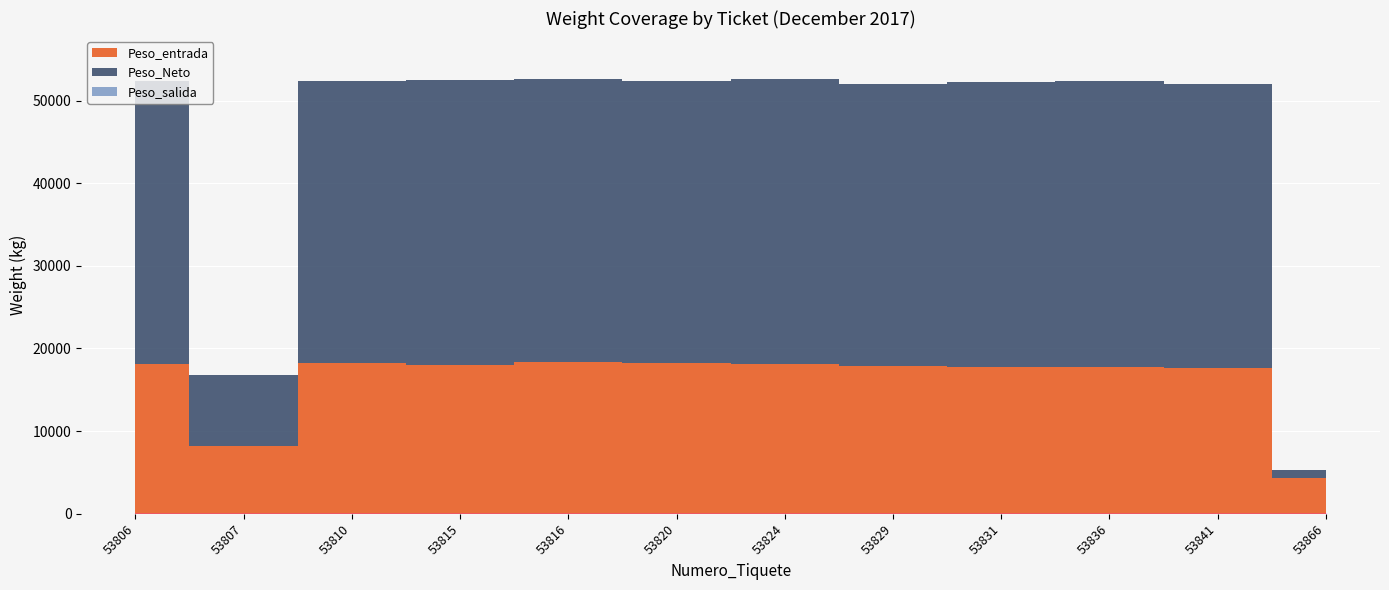

What is the value of the Peso_entrada point at the 10th from the left?

17780